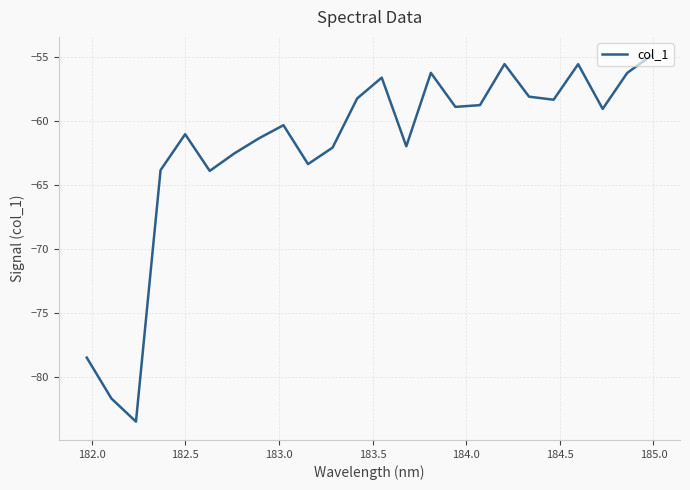

What is the smallest value displayed?

-83.5